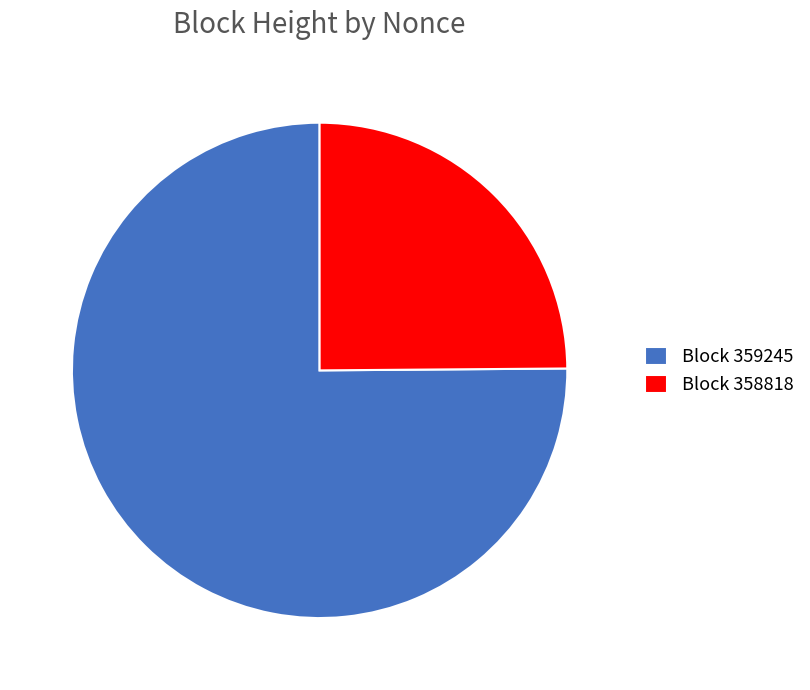

Count the number of slices in the pie.

2